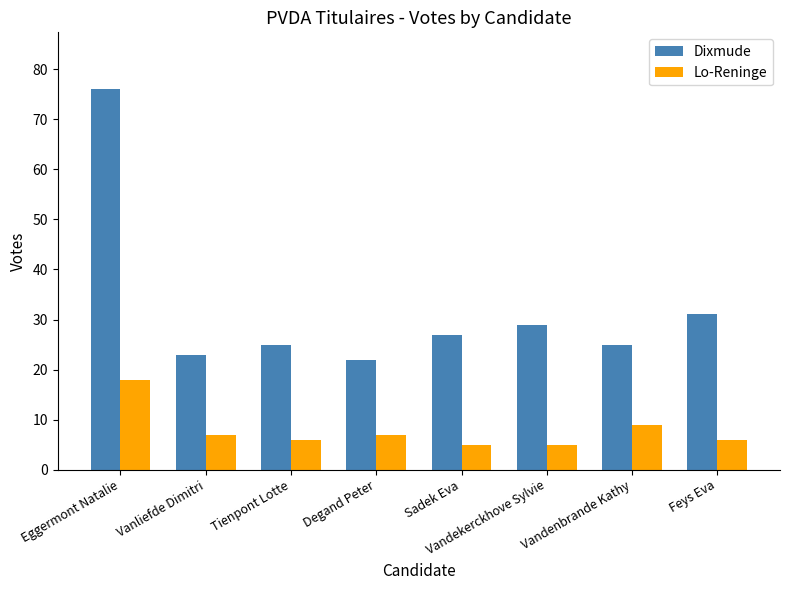

At which category does the chart reach its peak across all series?

Eggermont Natalie